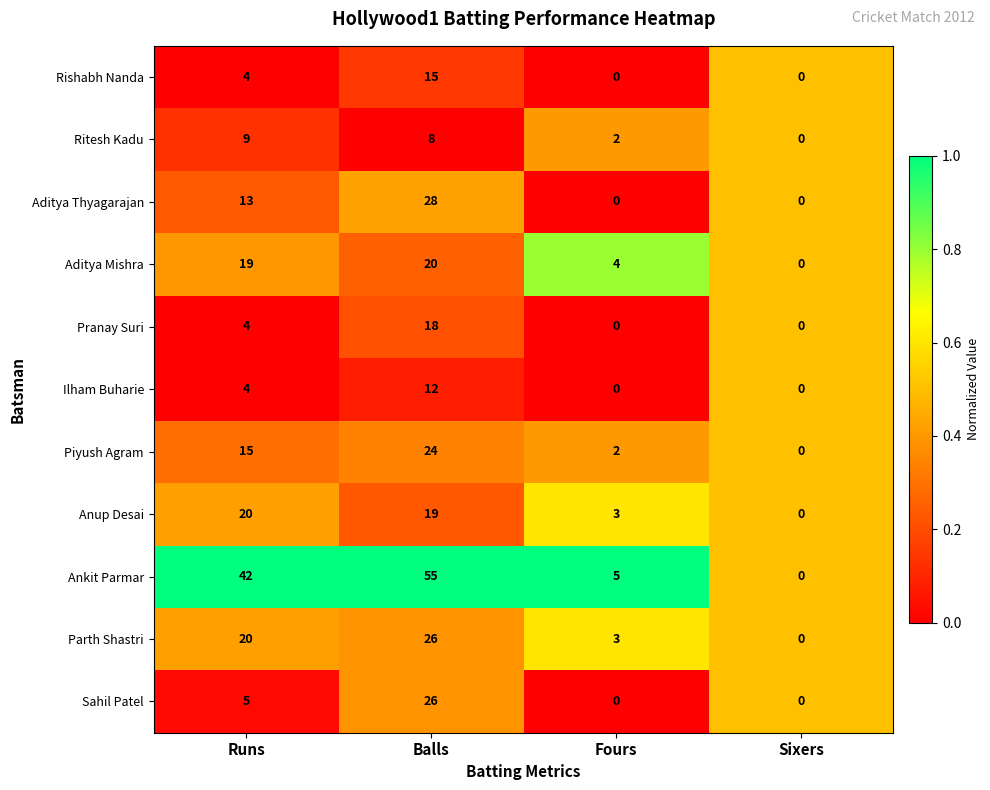

At which label does Aditya Thyagarajan reach its peak?

Balls